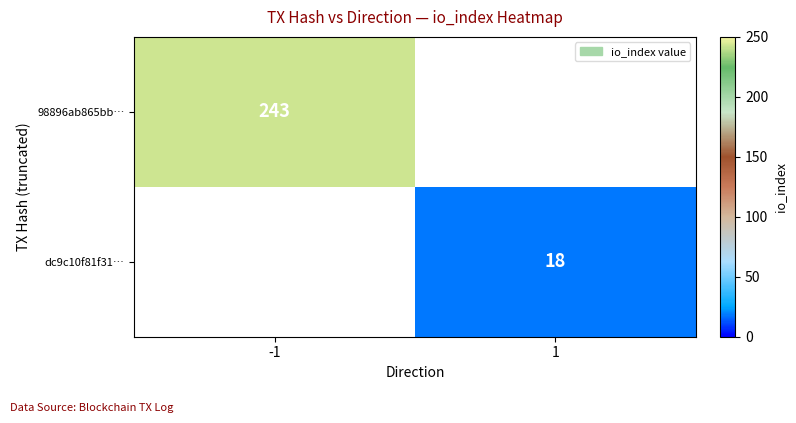

The 98896ab865bb… series shows 243 at -1. True or false?

True